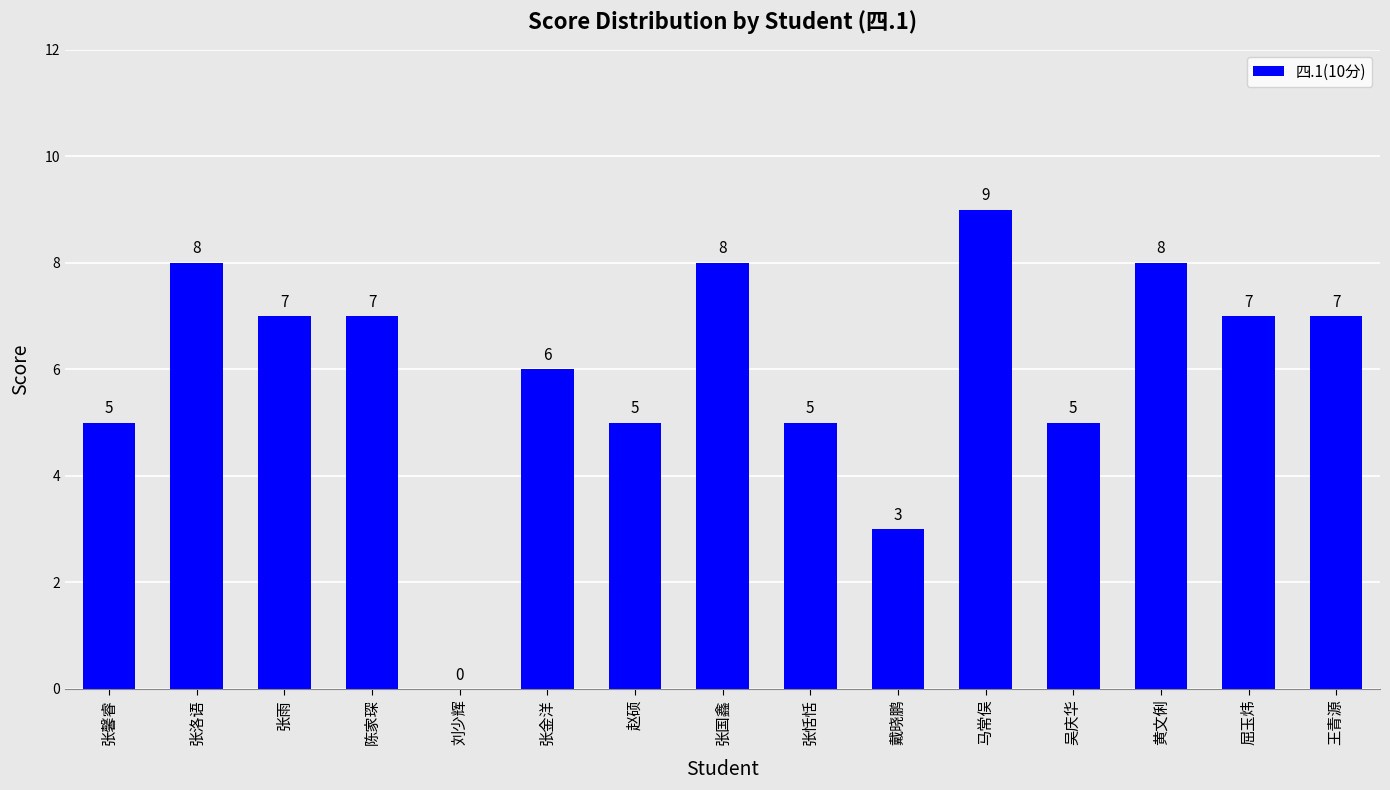

True or false: the data shows 1 at 张金洋.

False